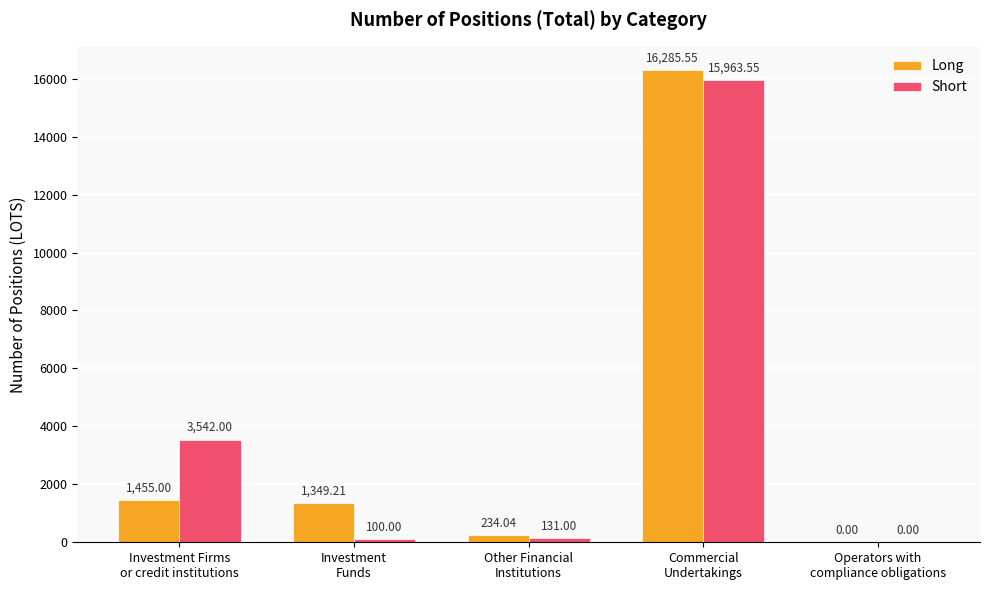

What are all the series names shown in the legend?

Long, Short